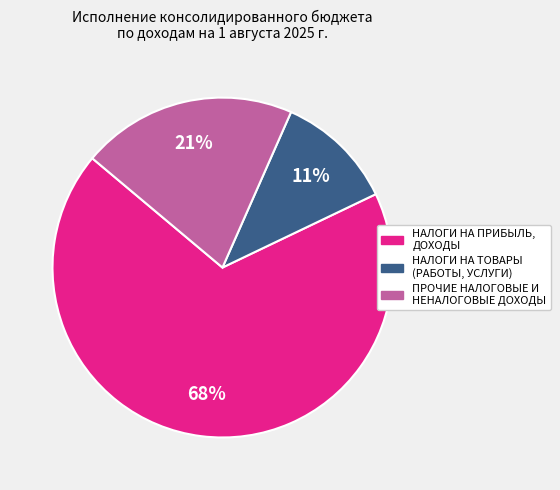

To the nearest percent, what is the average slice percentage?

33%